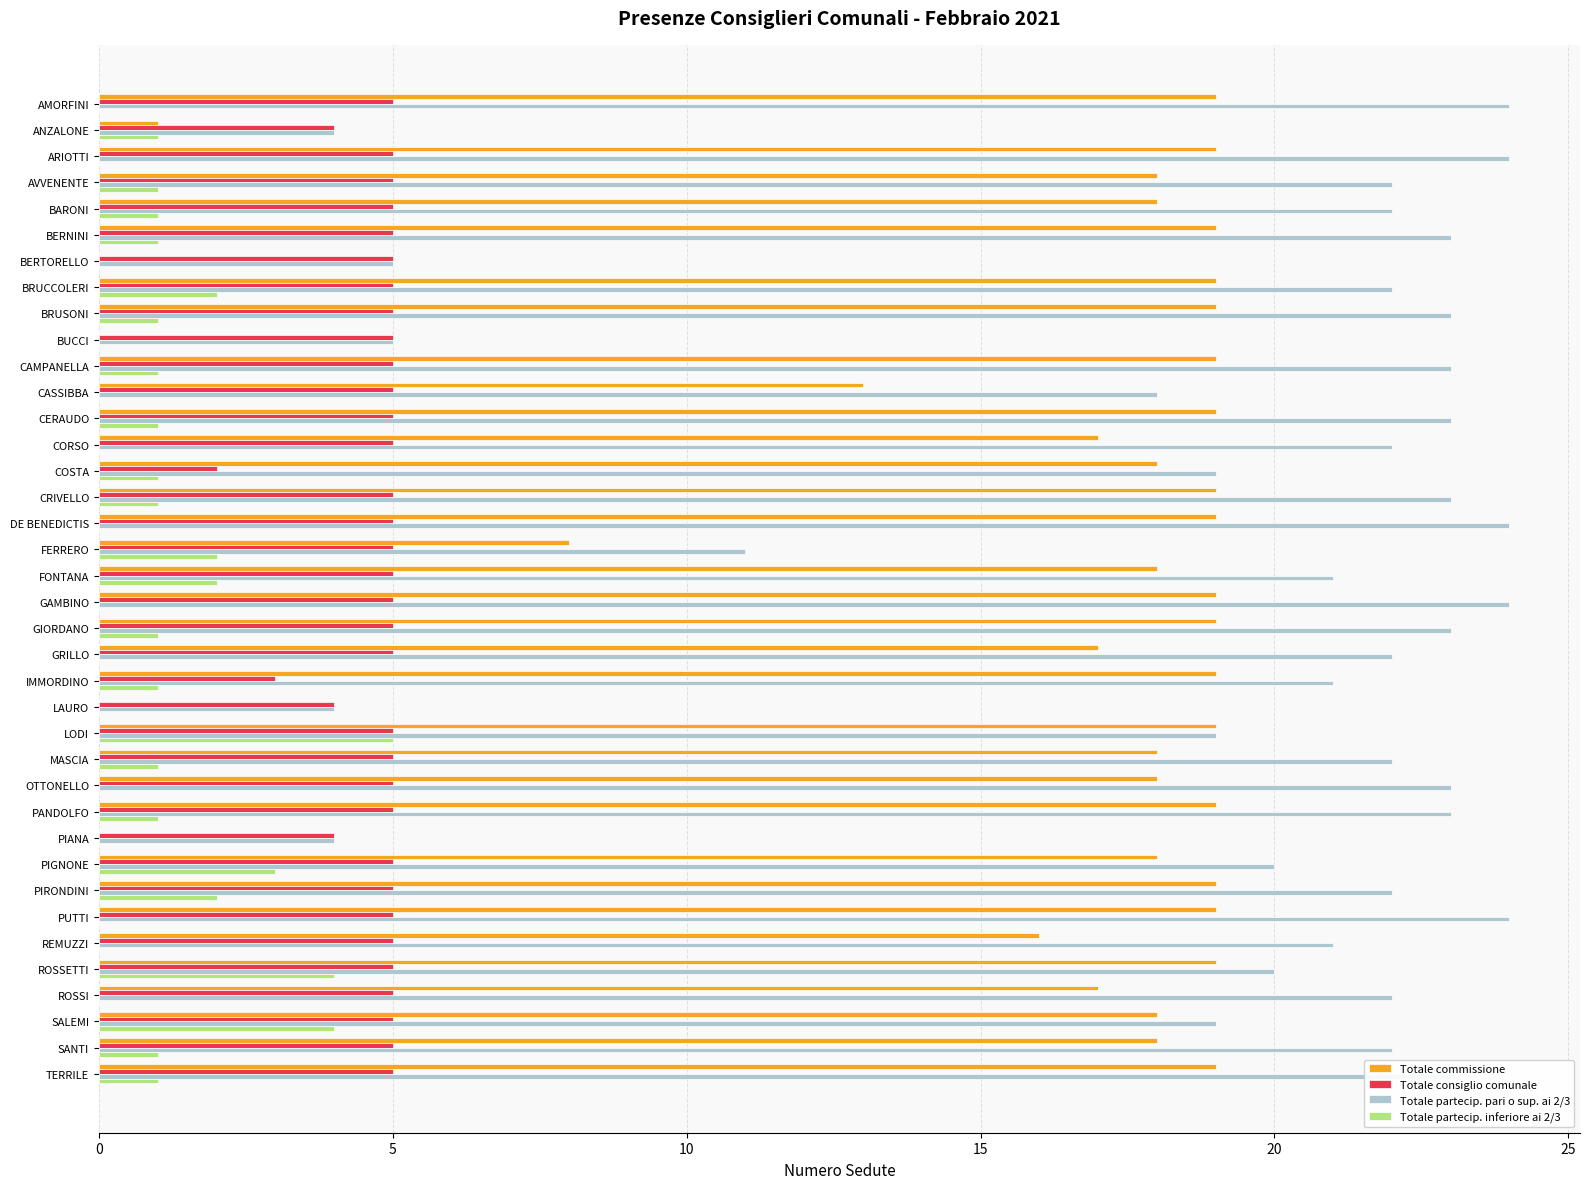

What is the approximate value of Totale consiglio comunale at MASCIA?

5